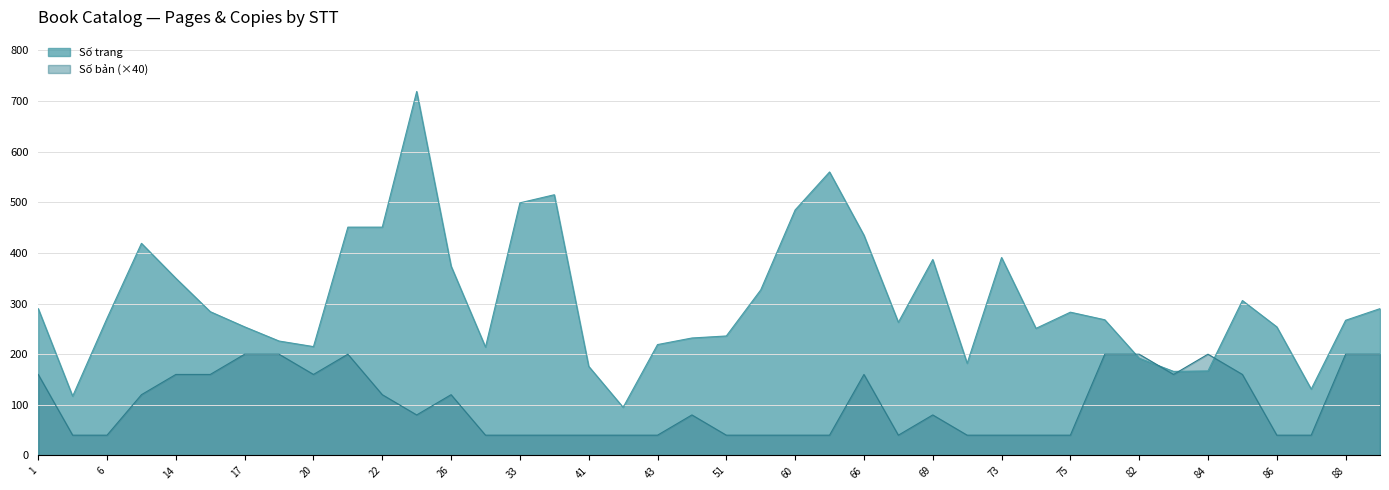

What is the value of the Số bản point at the 7th from the left?

200